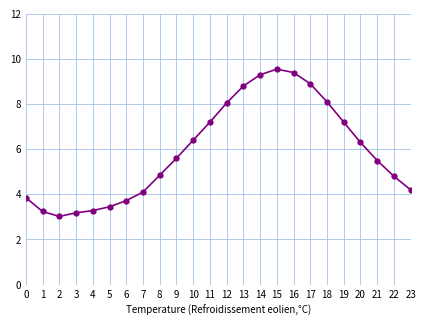

Where does the data first go above 5?

9